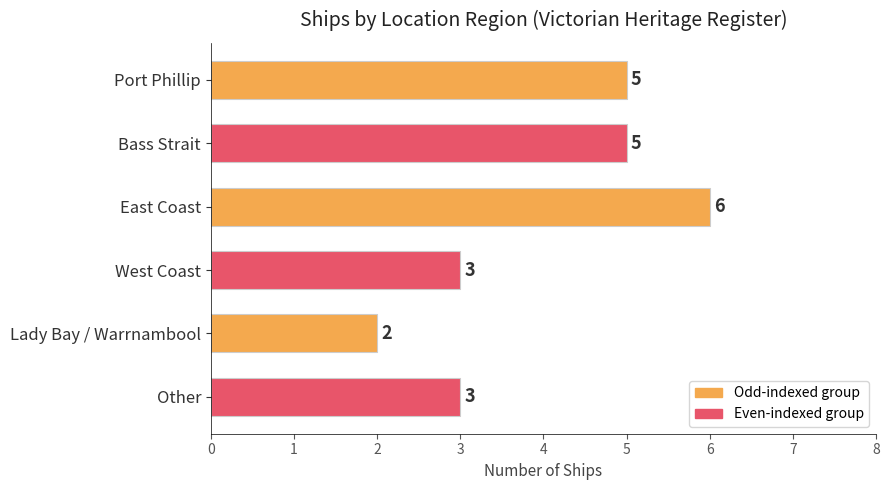

What is the minimum value shown in the chart?

2